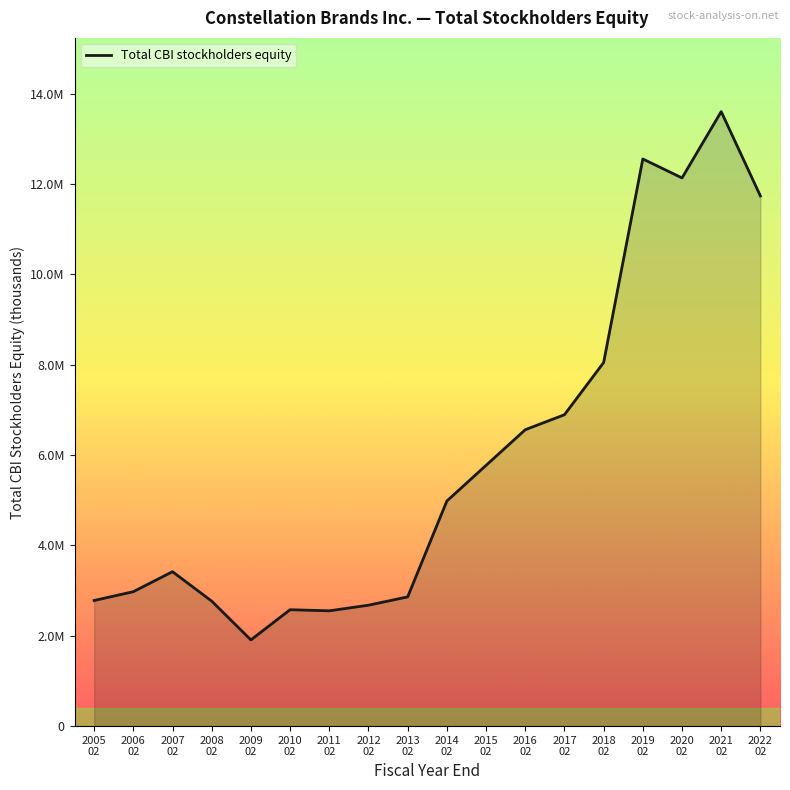

Reading left to right, transcribe all the data shown in this chart.

2005
02=2779913	2006
02=2975171	2007
02=3417500	2008
02=2765900	2009
02=1908300	2010
02=2576300	2011
02=2551900	2012
02=2676000	2013
02=2860300	2014
02=4981300	2015
02=5770700	2016
02=6559600	2017
02=6891200	2018
02=8046100	2019
02=12551000	2020
02=12131800	2021
02=13598900	2022
02=11731900